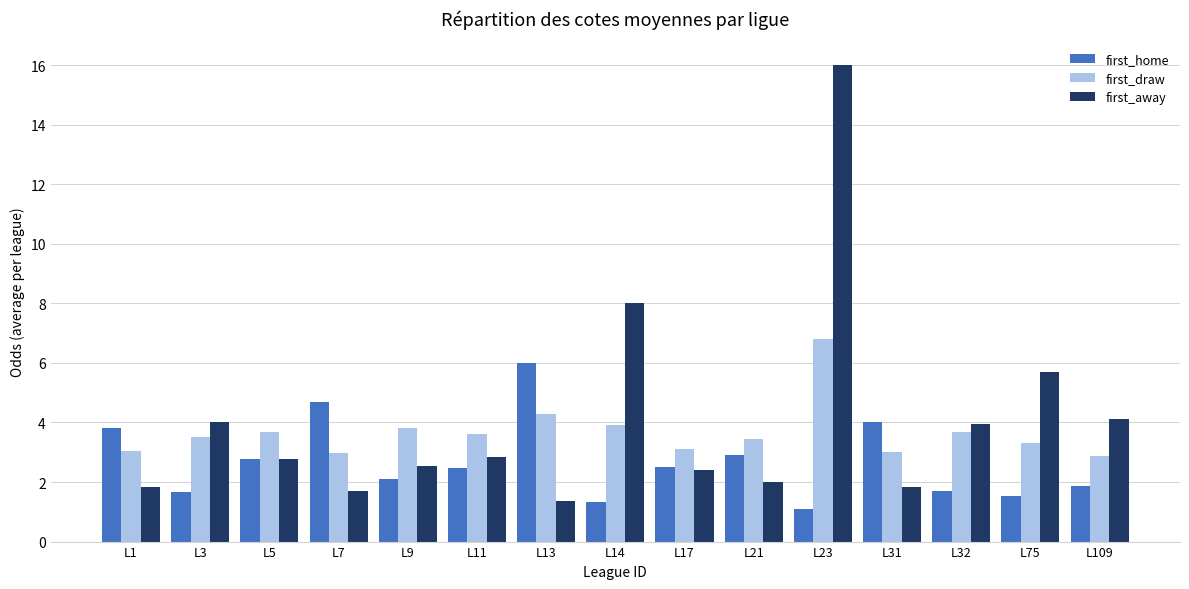

What is the lowest value of the first_away series?

1.4